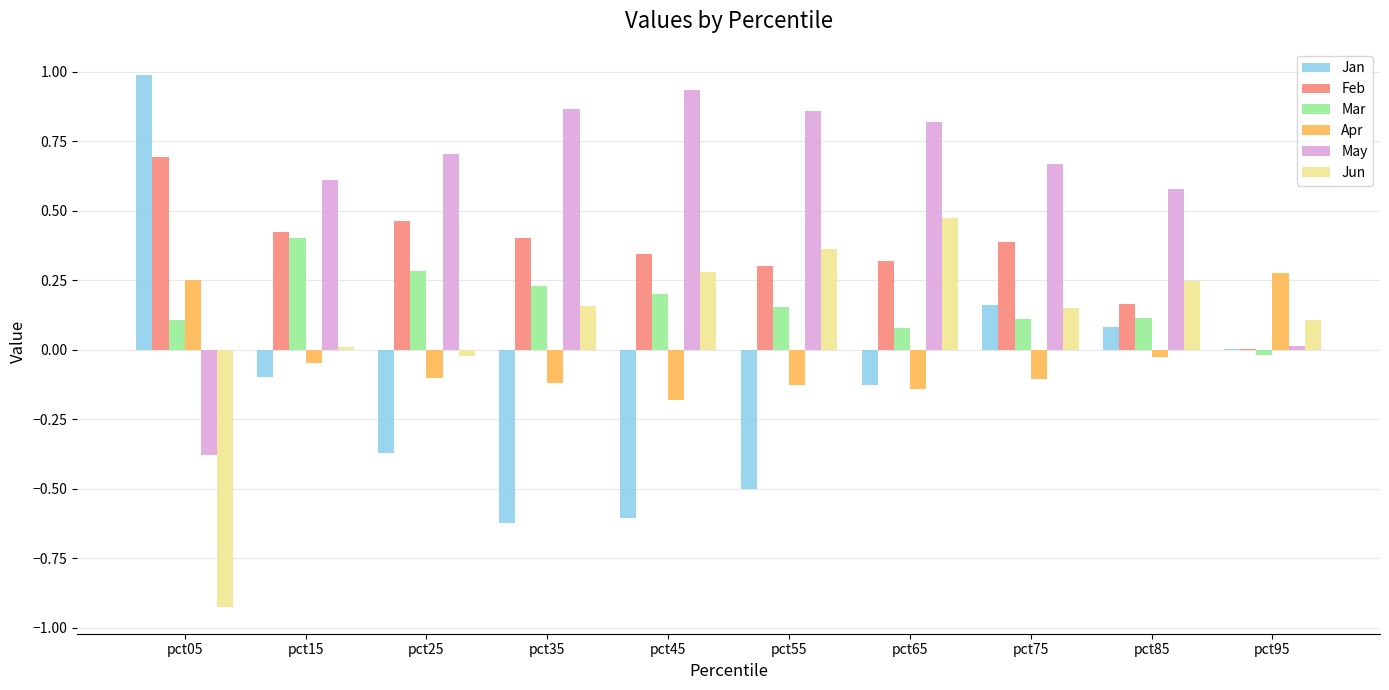

Are the bars horizontal?

No